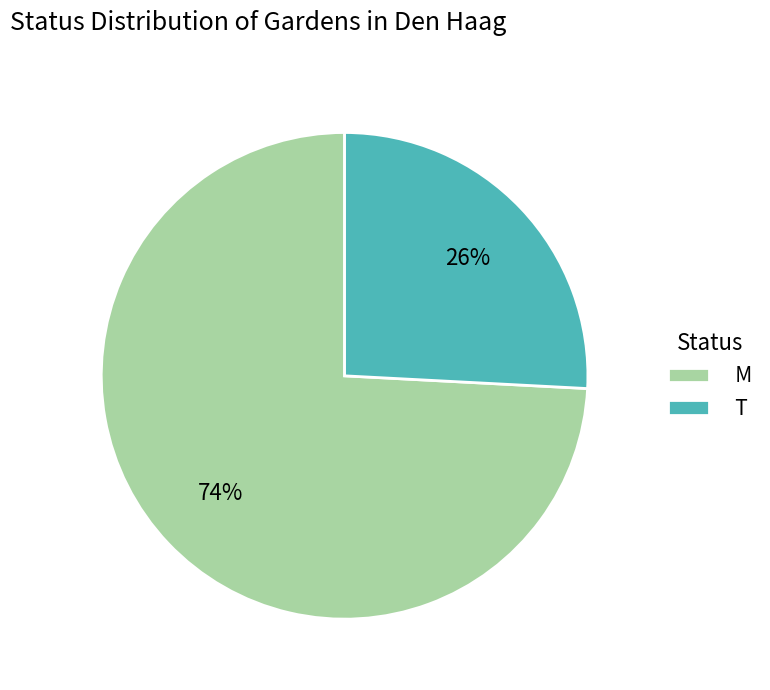

True or false: T accounts for 16% of the total.

False